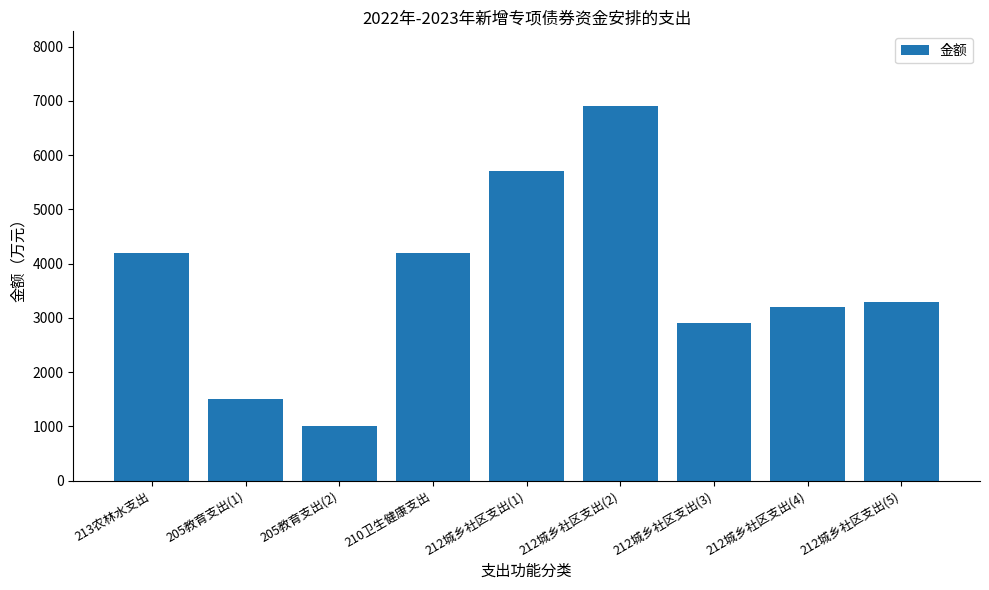

Reading right to left, what are all the values shown in this chart?

3300	3200	2900	6900	5700	4200	1000	1500	4200